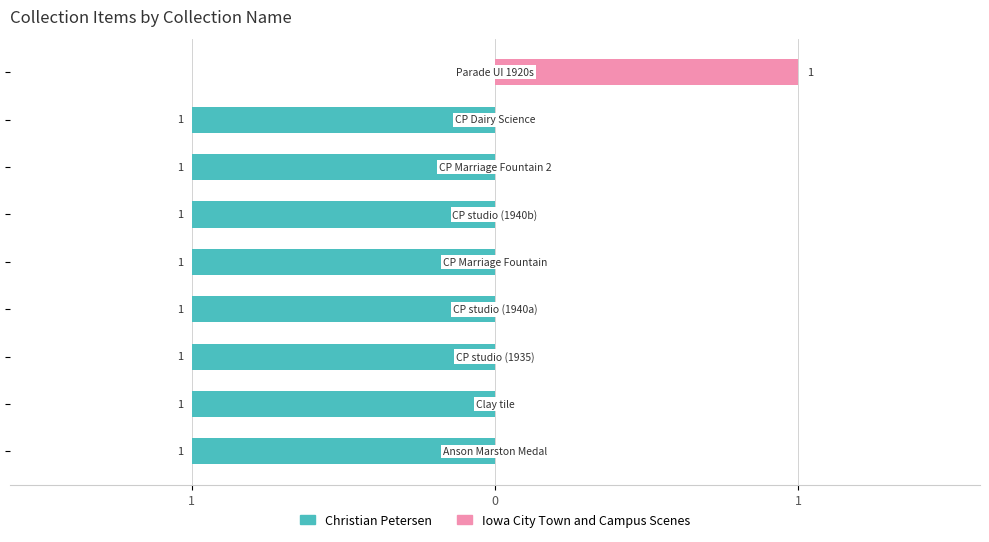

What is the sum of all Iowa City Town and Campus Scenes values?

1